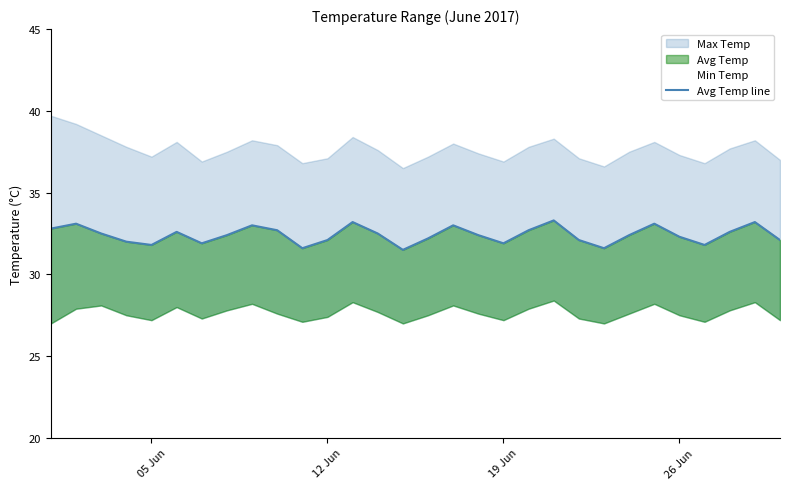

The value at 19 is 56.2. True or false?

False